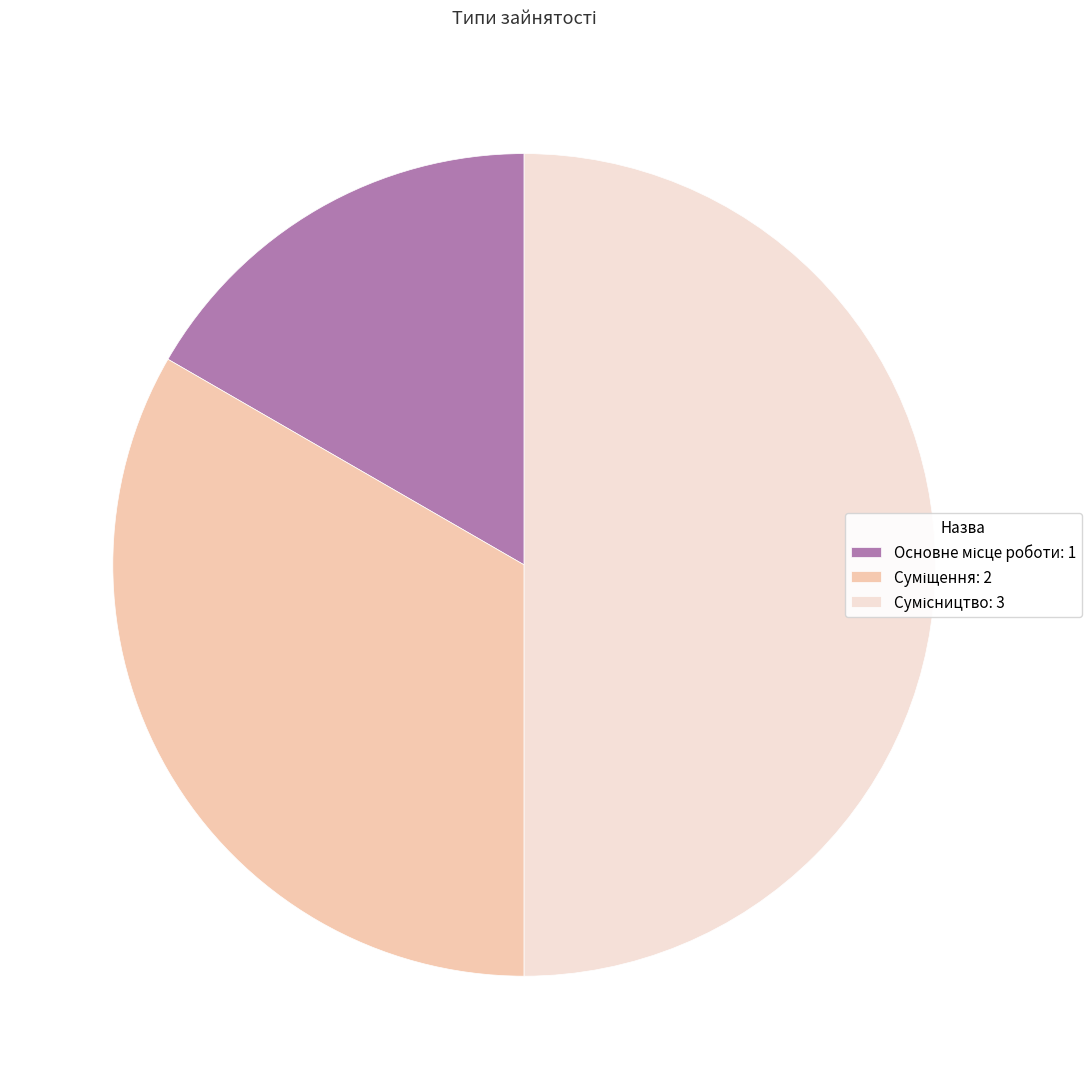

Count the number of slices in the pie.

3